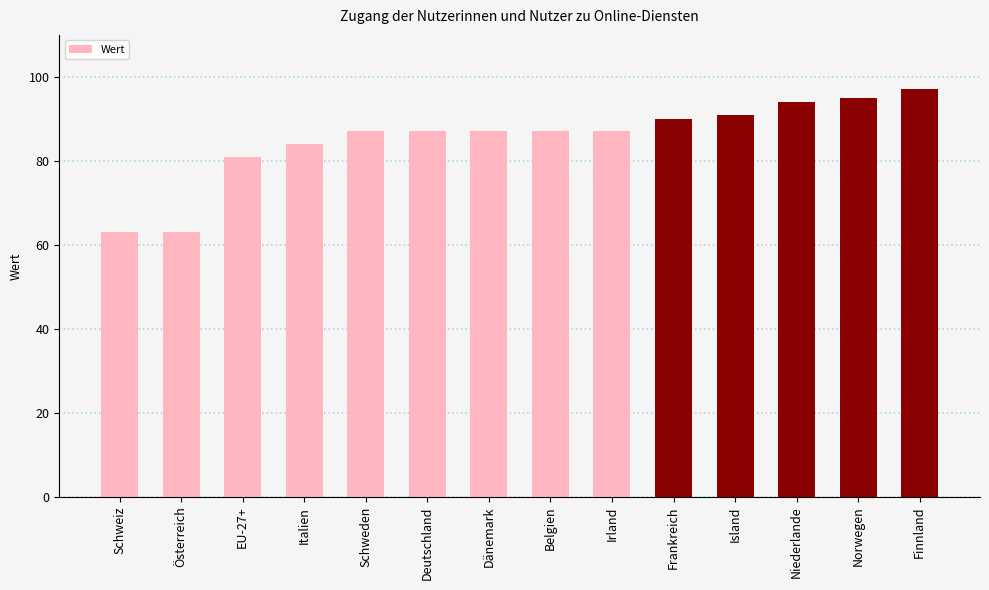

Between Frankreich and Schweiz, which is larger?

Frankreich